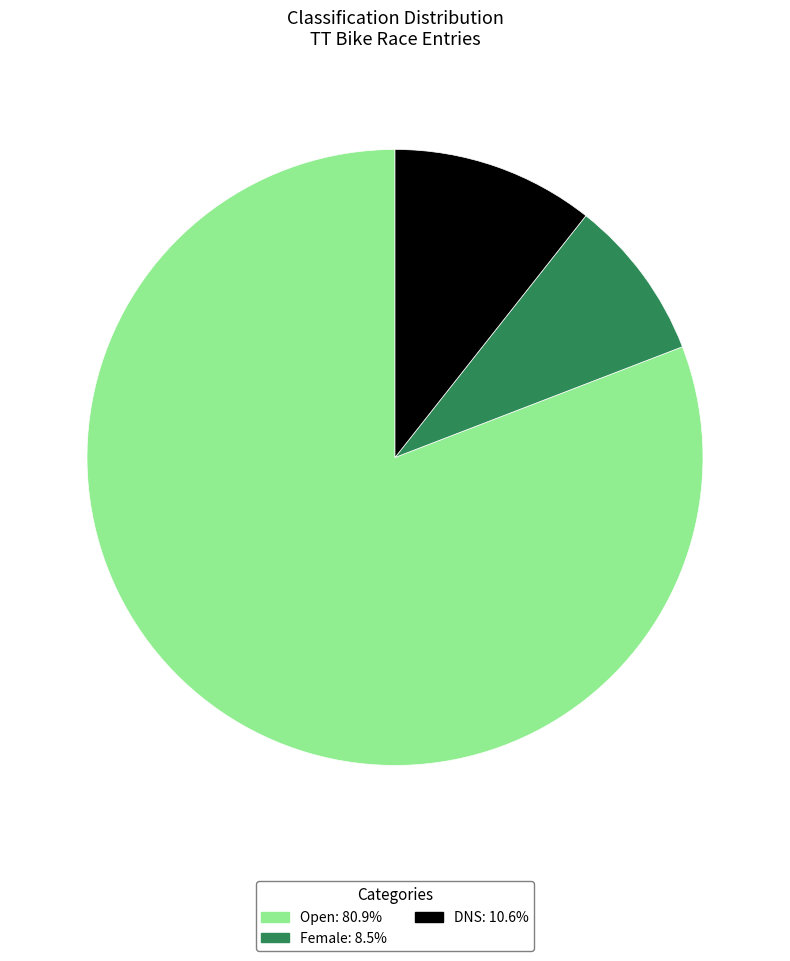

Is the sum of Open and Female greater than half?

Yes